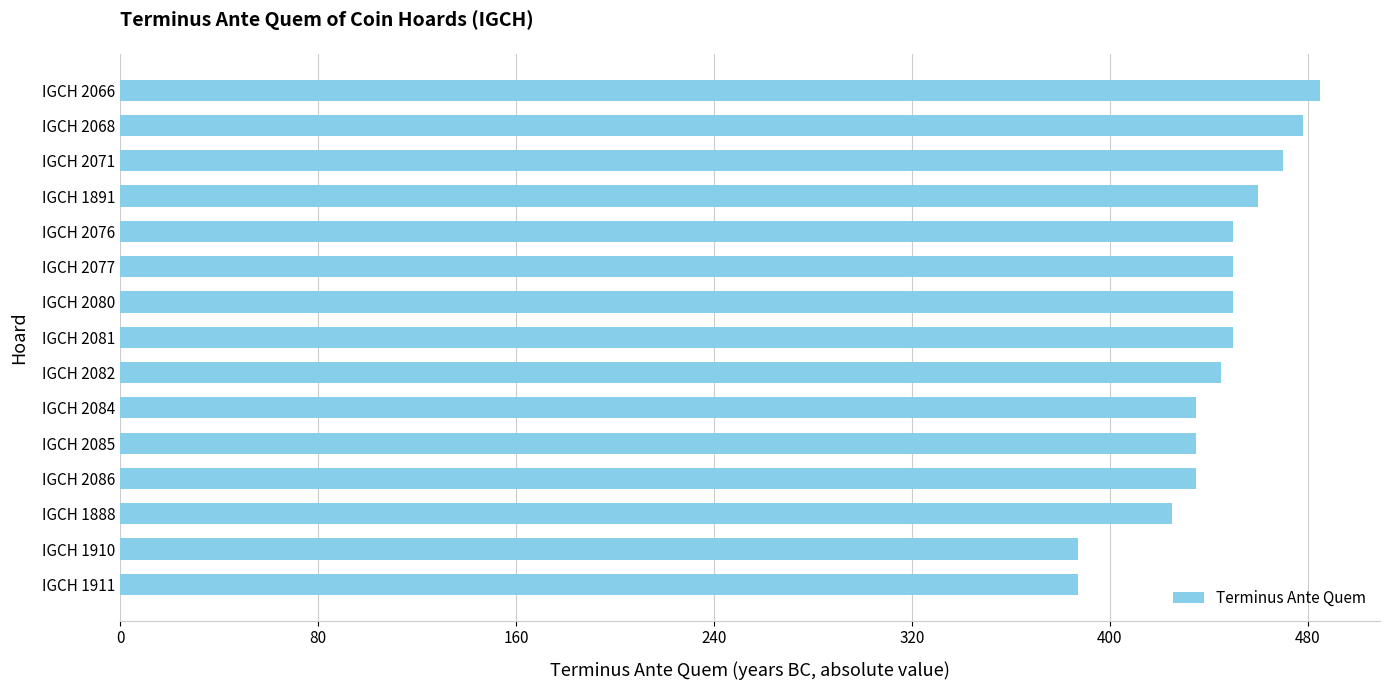

How many data points are less than 450?

7